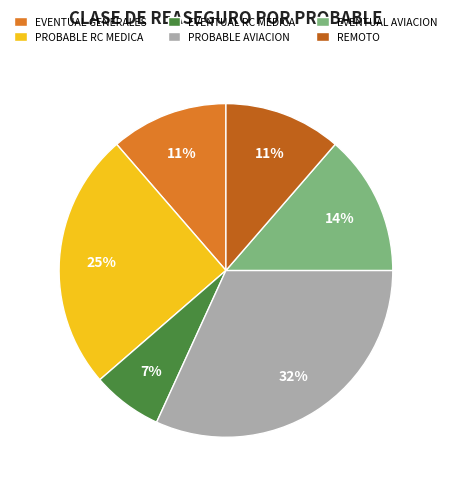

What percentage is the REMOTO slice, to the nearest percent?

11%